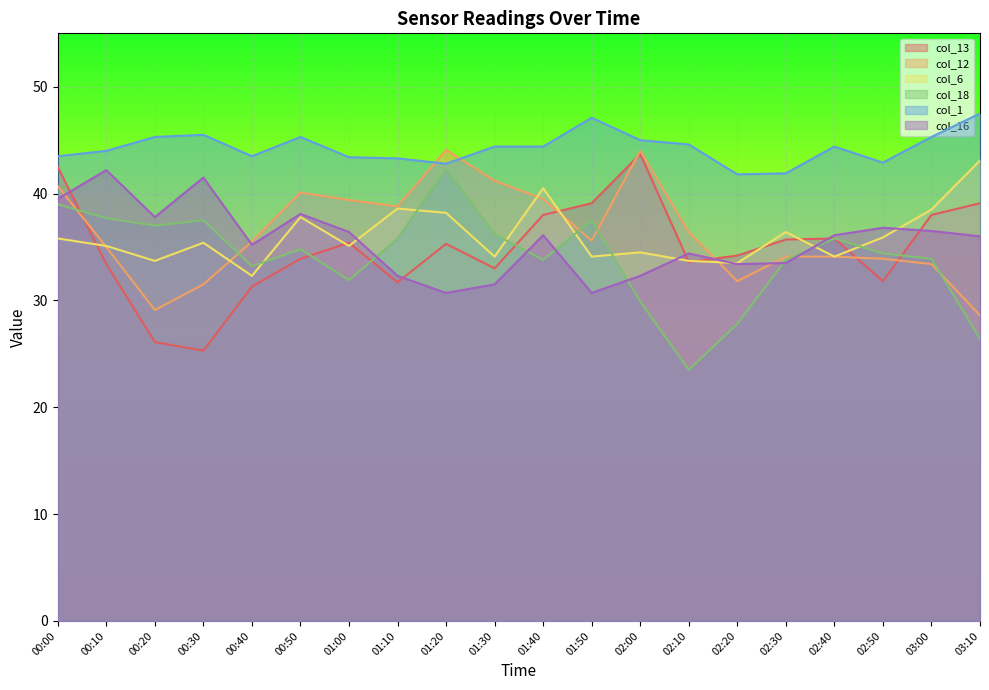

What is the average value of the col_13 series?

34.8